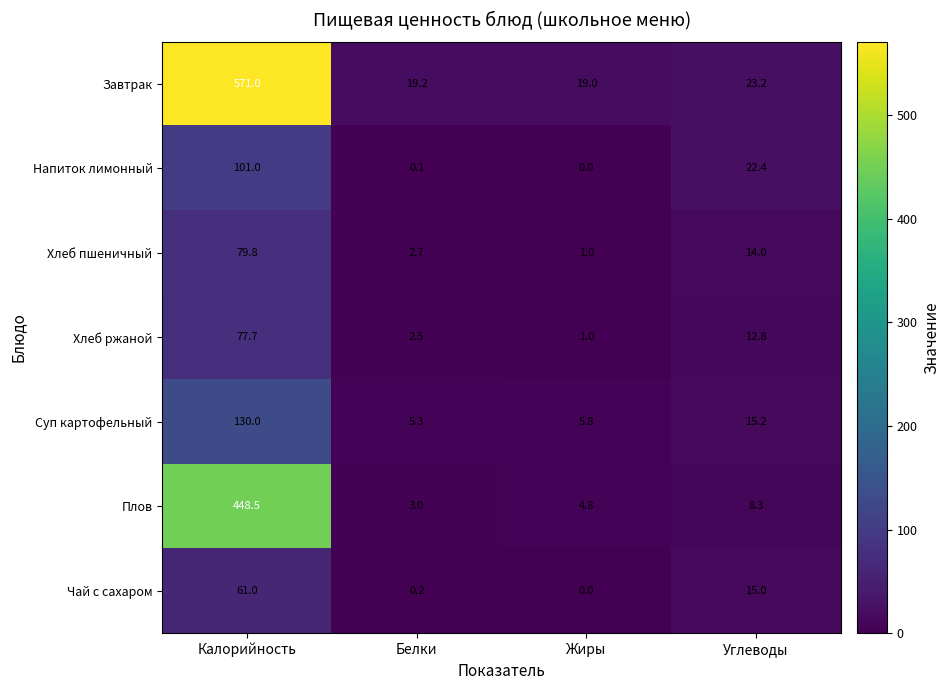

How many distinct data groups are displayed?

7